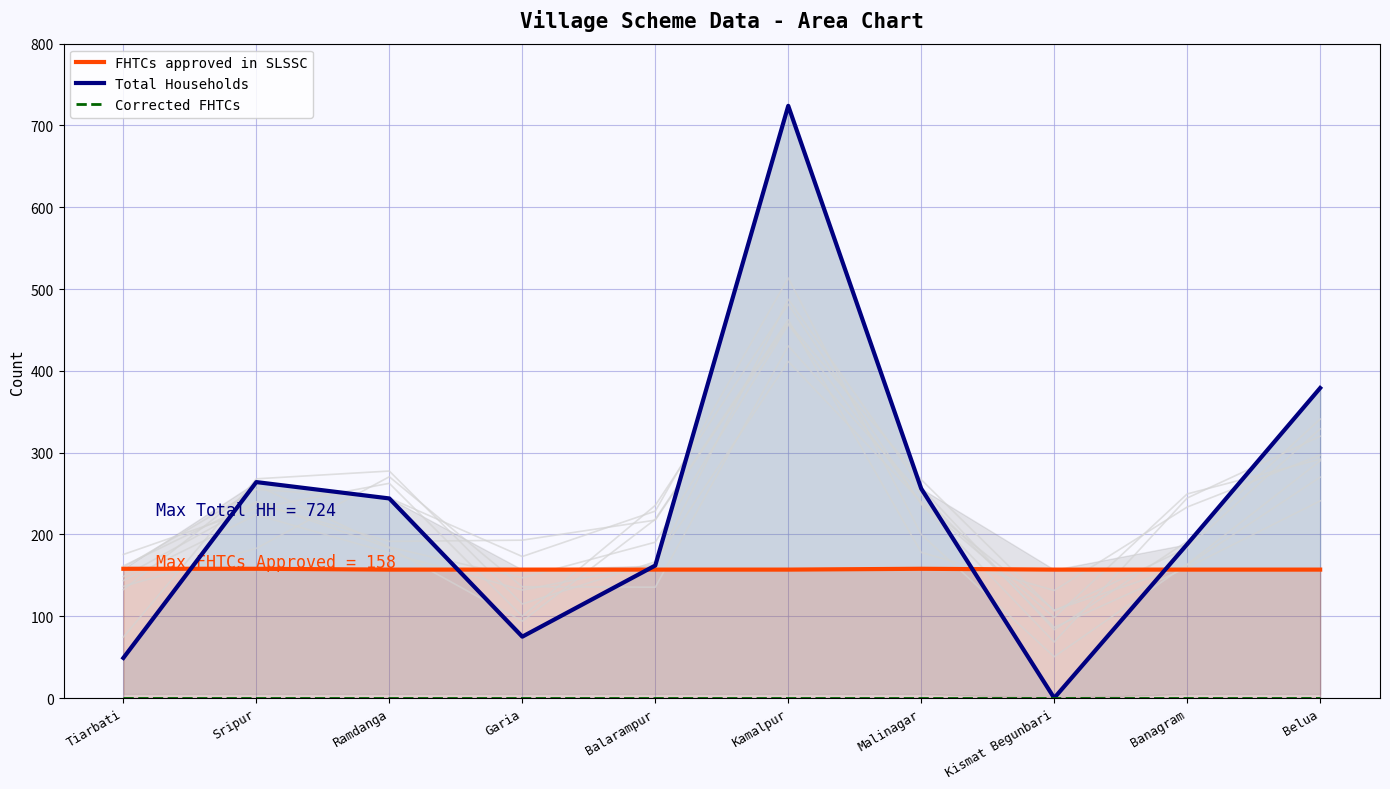

Read the FHTCs approved in SLSSC value at Malinagar.

158